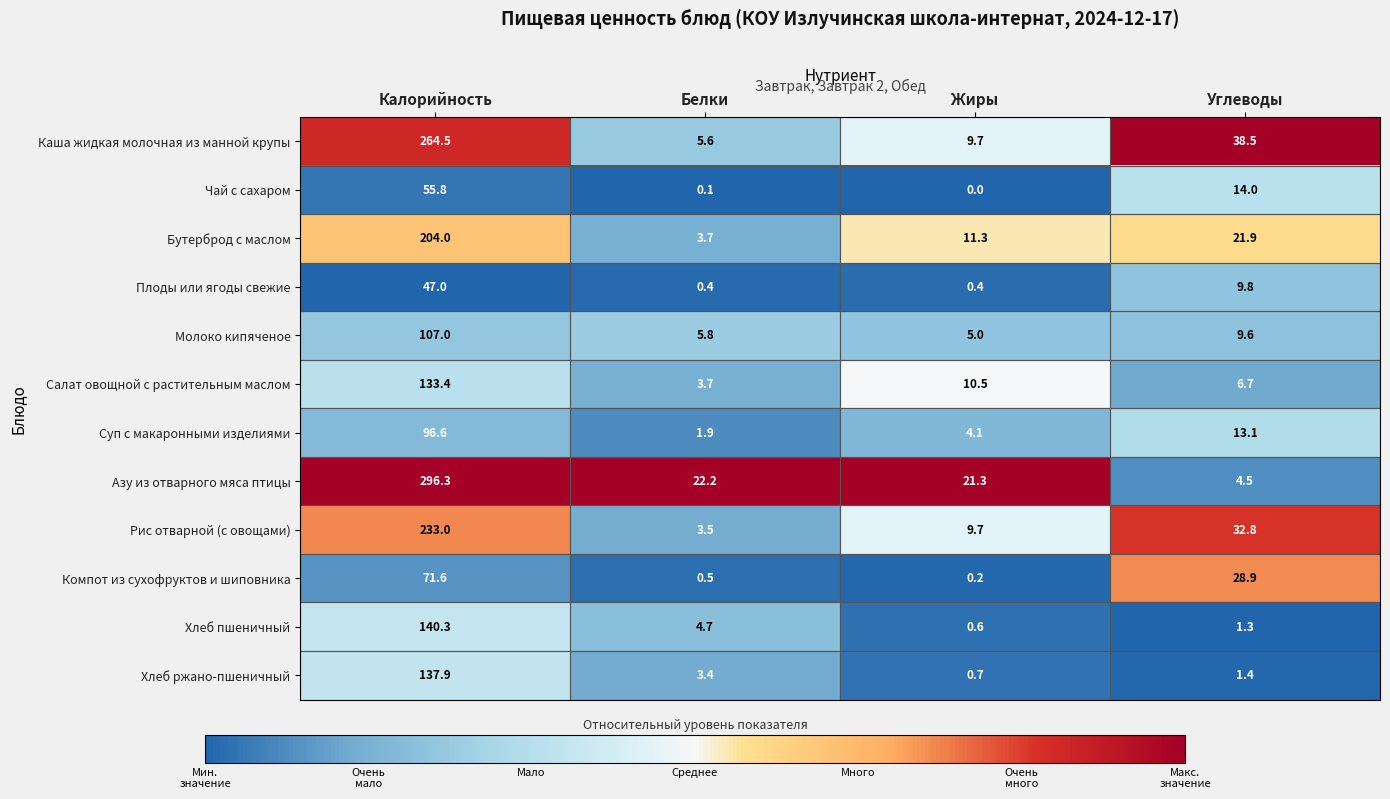

How many categories are shown in the chart?

4